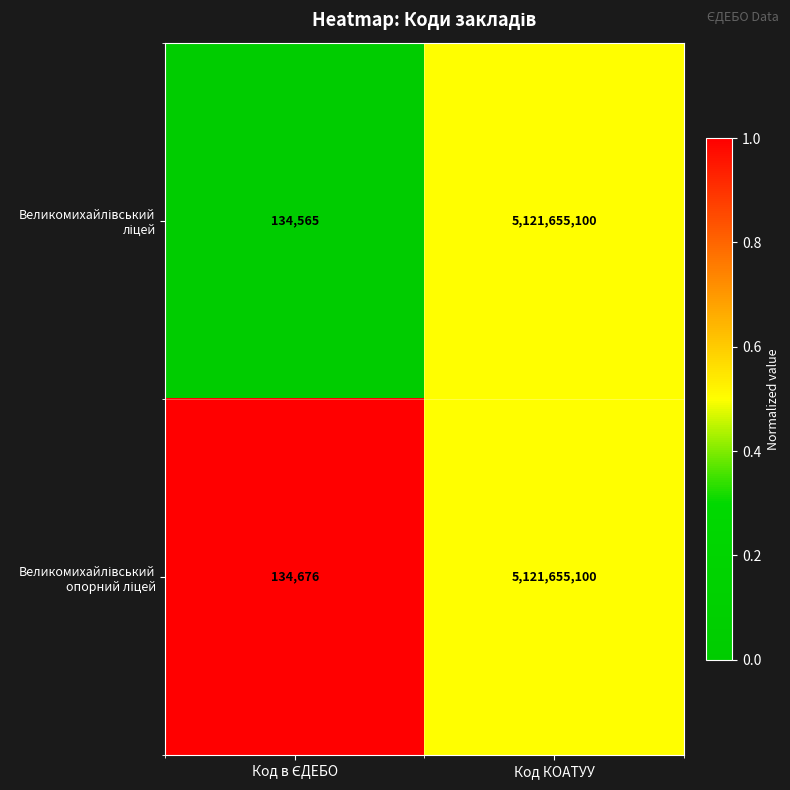

How many distinct data groups are displayed?

2